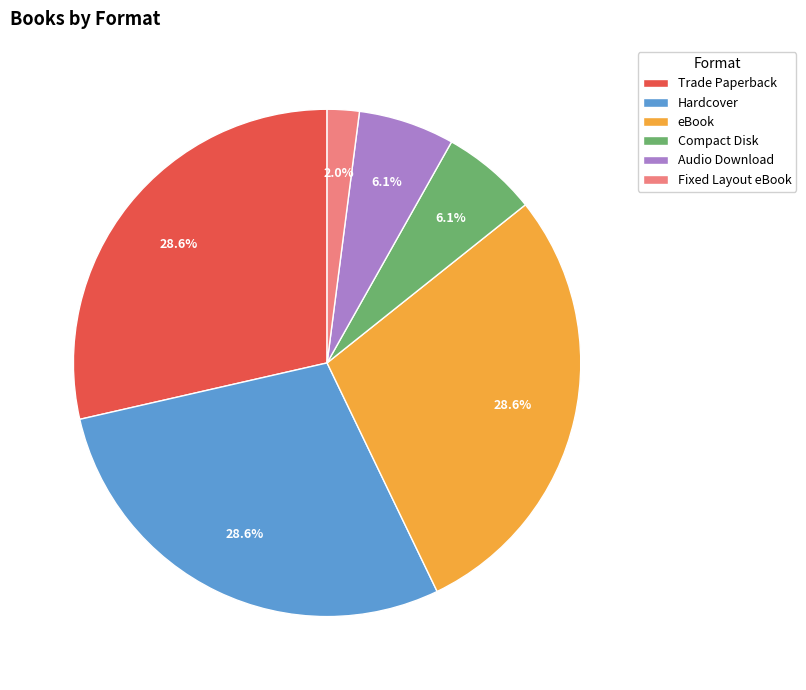

To the nearest percent, what portion does Hardcover represent?

29%